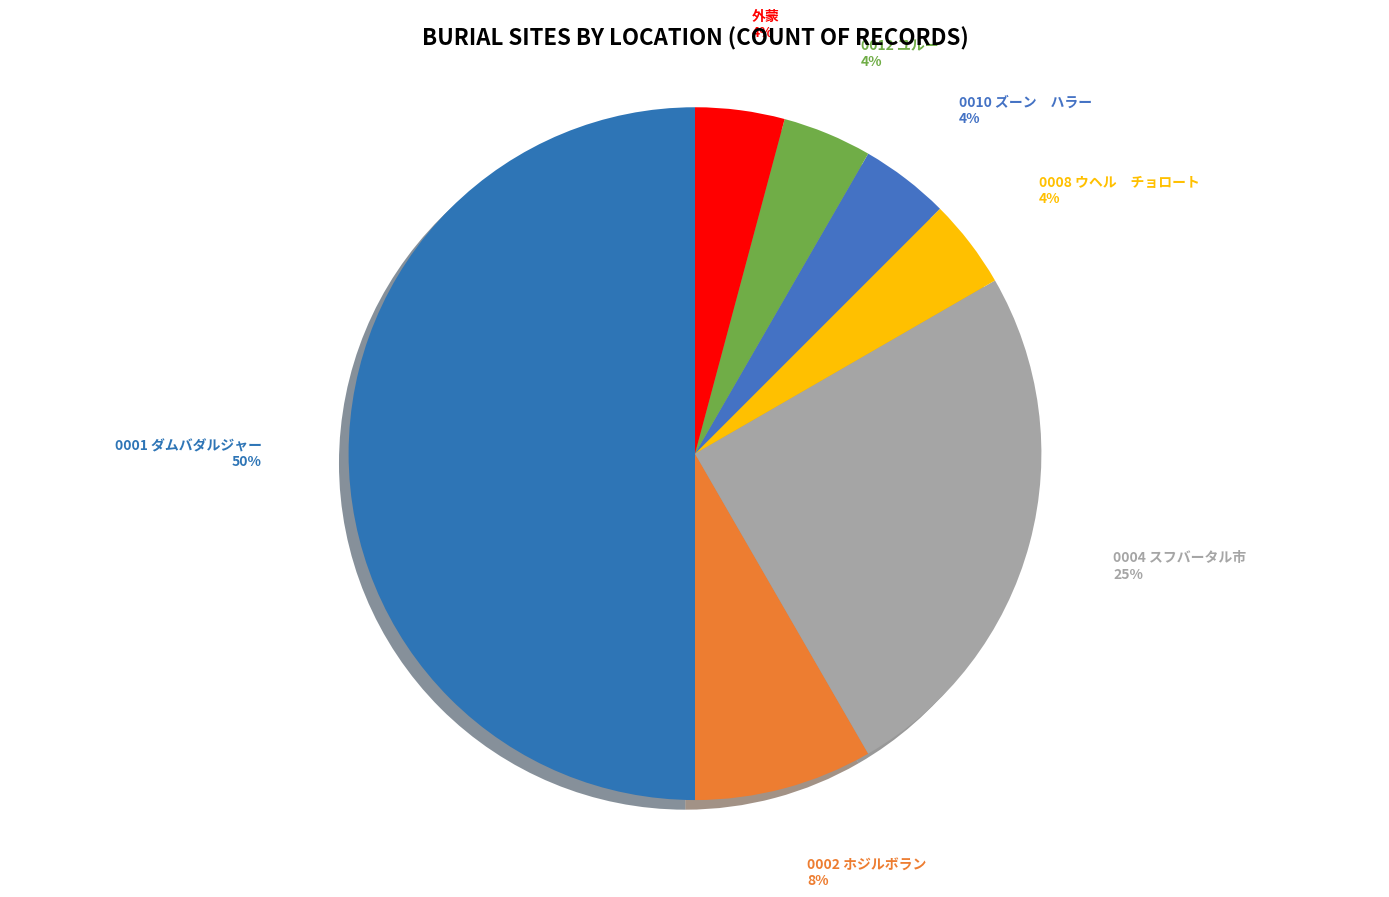

To the nearest percent, what is the average slice percentage?

14%